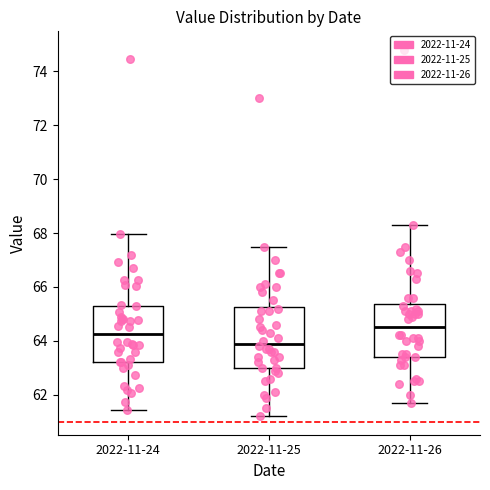

Reading left to right, transcribe this box plot: for each box, give where its median line is, the range the box spans, and where its two whiskers end, as read against the y-axis. The values are not printed on the chart, so give them approximately, as read against the axis.

2022-11-24: median 64.2, box 63.2 to 65.4, whiskers 61.4 to 68.0
2022-11-25: median 64.0, box 63.0 to 65.2, whiskers 61.2 to 67.6
2022-11-26: median 64.6, box 63.4 to 65.4, whiskers 61.8 to 68.4